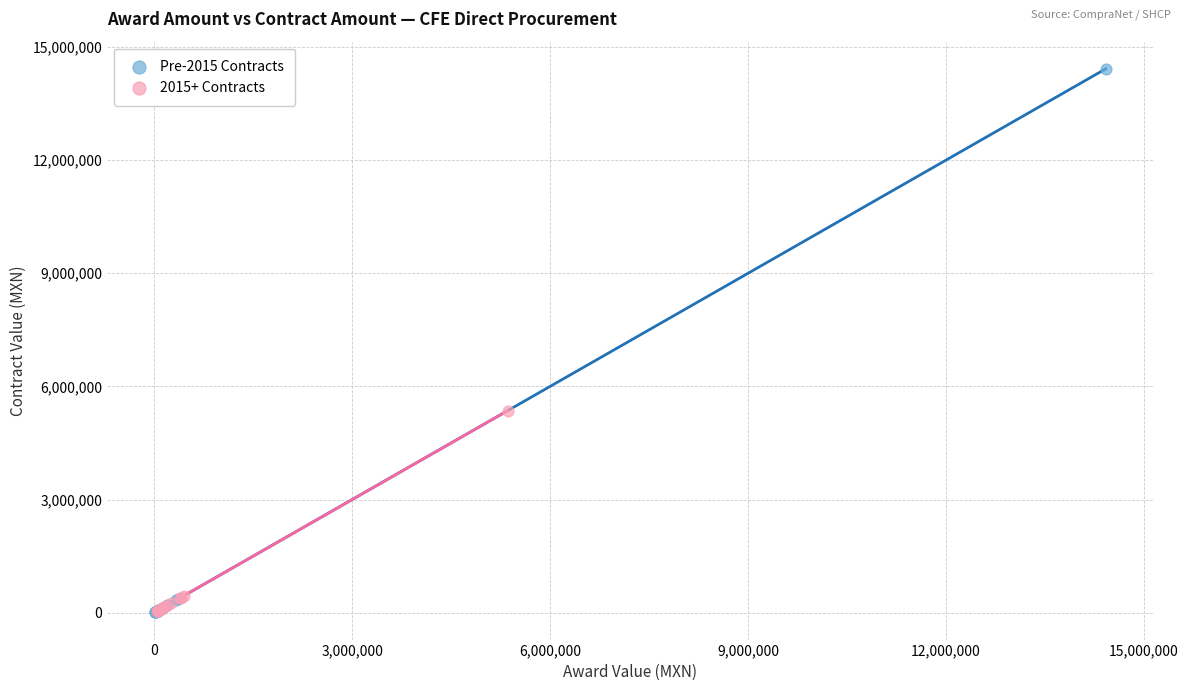

Which series reaches the maximum Y coordinate?

Pre-2015 Contracts